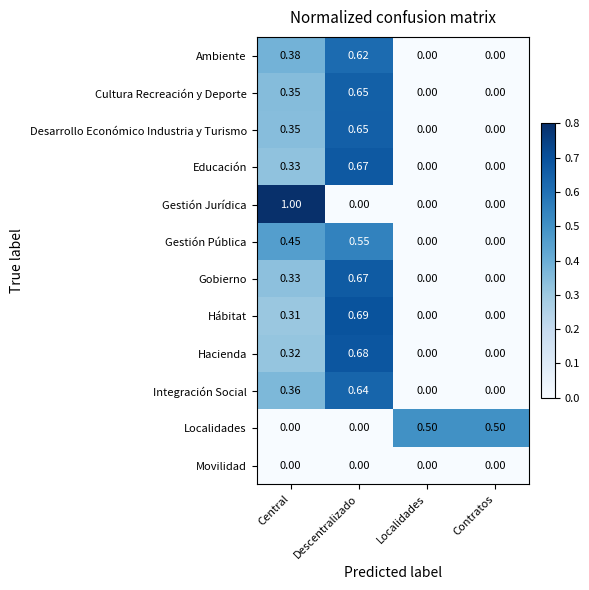

Which series changed the most between Descentralizado and Localidades?

Hábitat